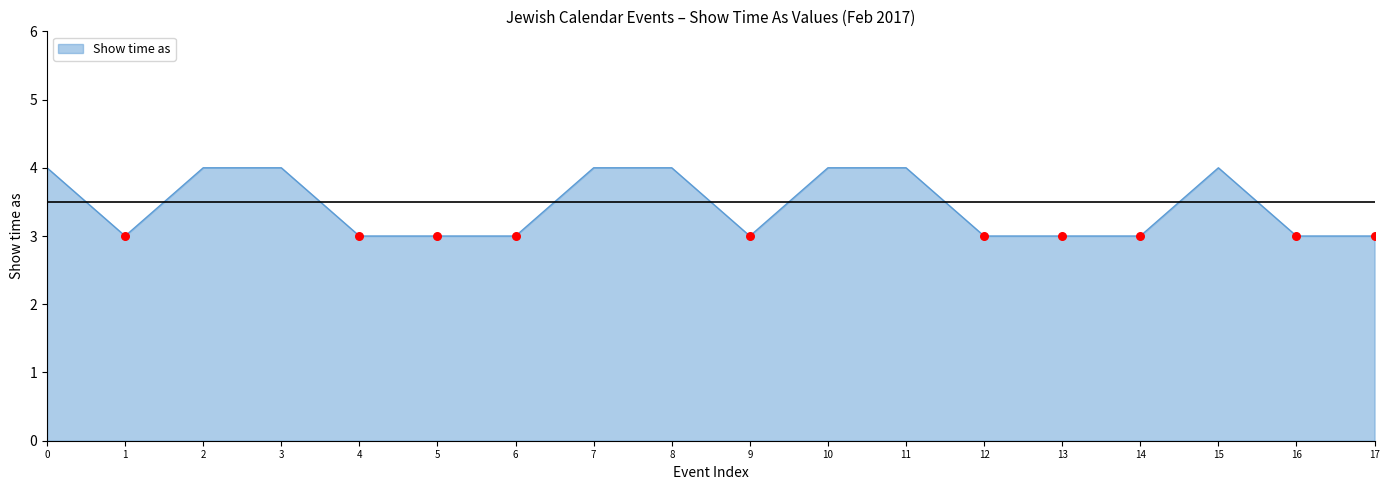

What is the ratio of the value at 16 to the value at 17?

1.0